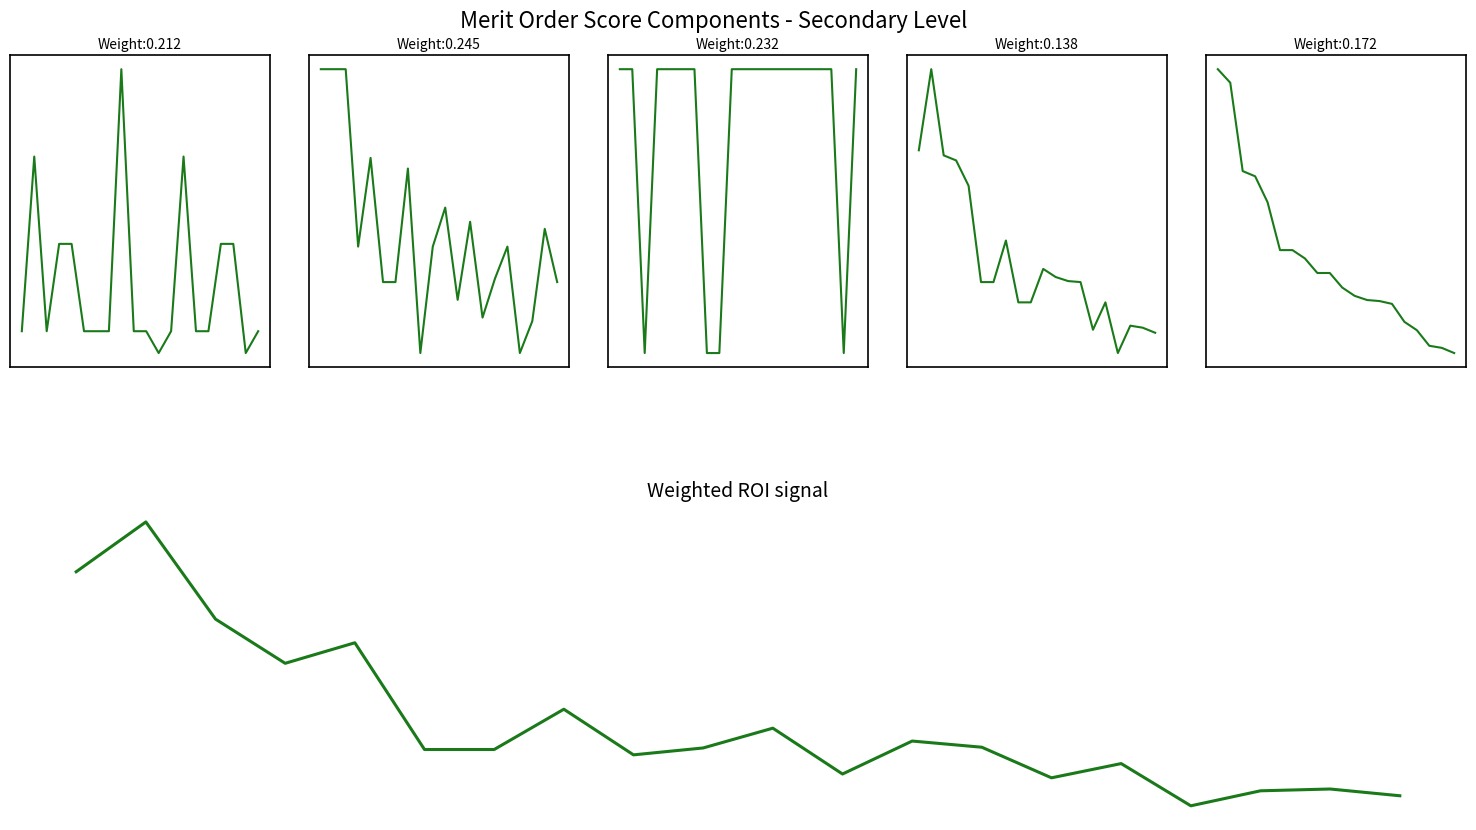

What is the average value of the Formacion Academica series?

19.1